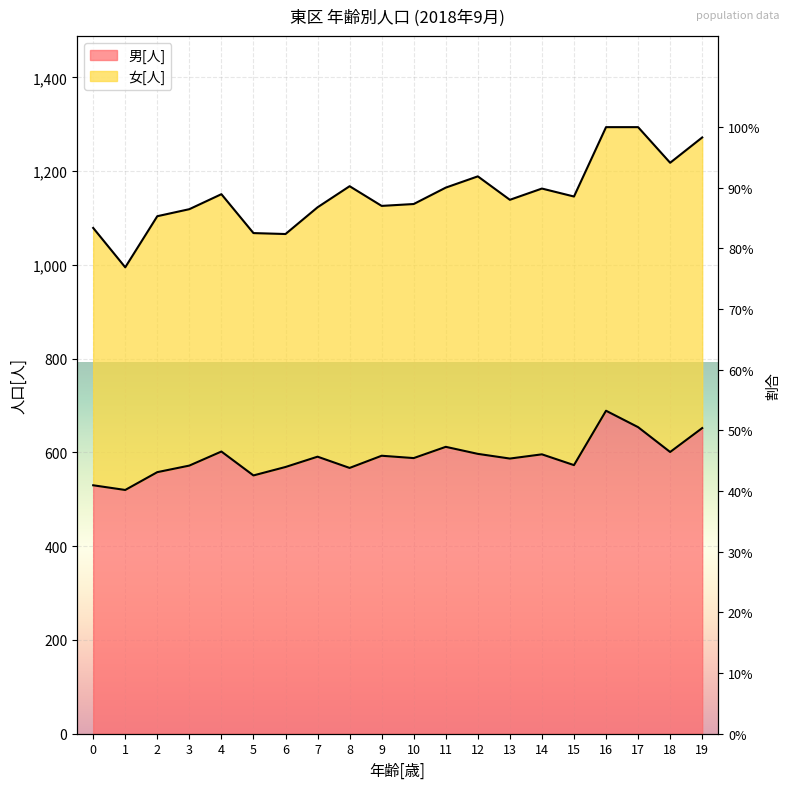

Between 16 and 9, which is larger?

16